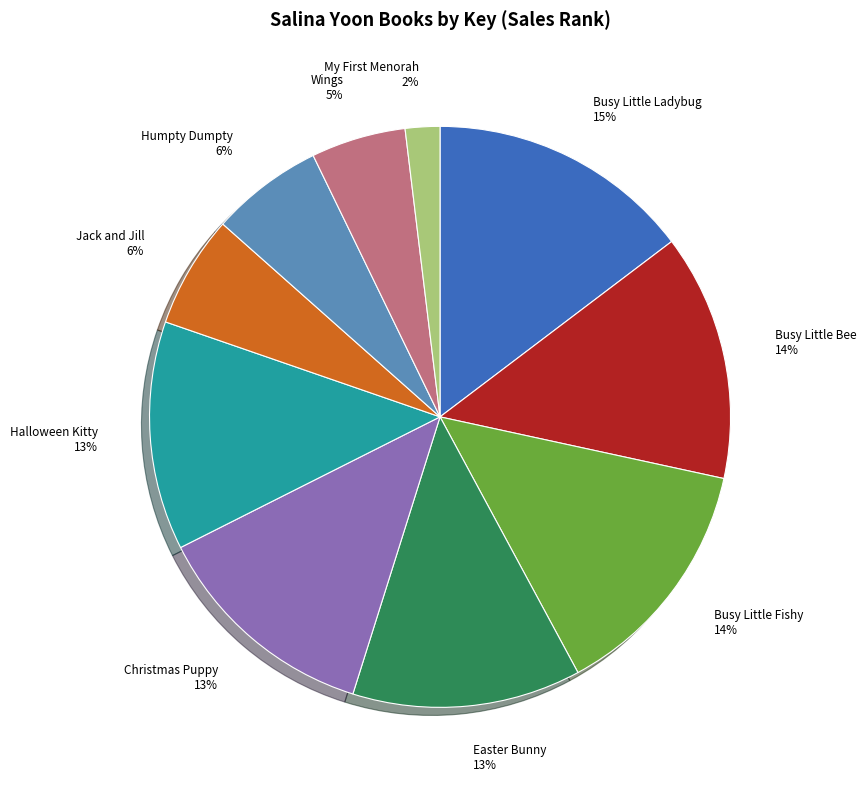

True or false: Jack and Jill accounts for 6% of the total.

True